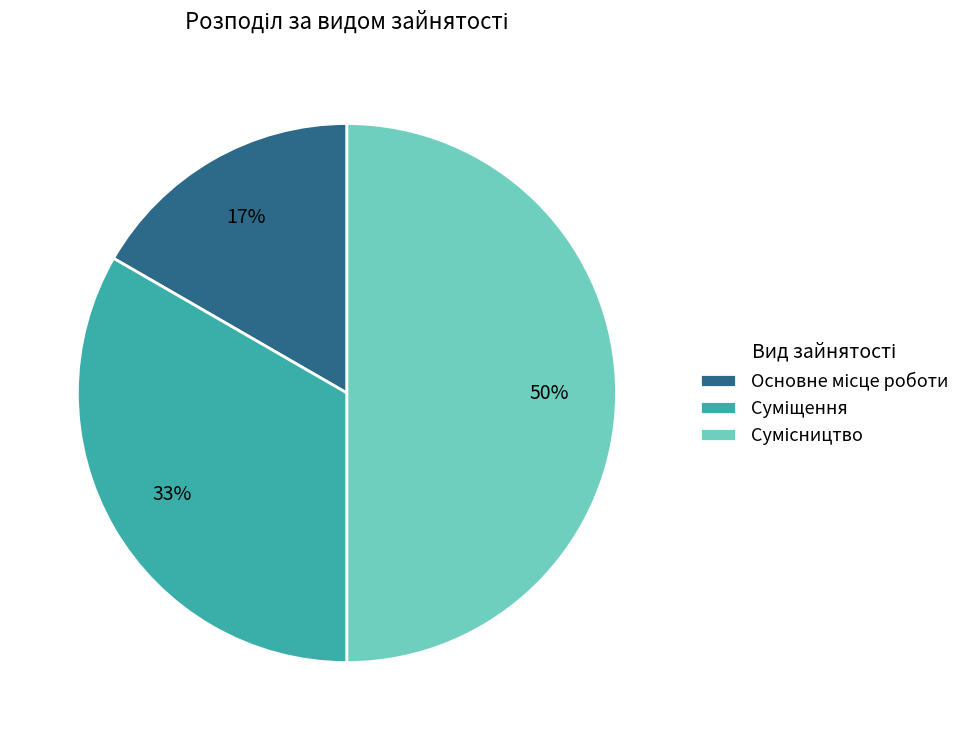

To the nearest percent, what is the difference between the largest and smallest slice percentages?

33%